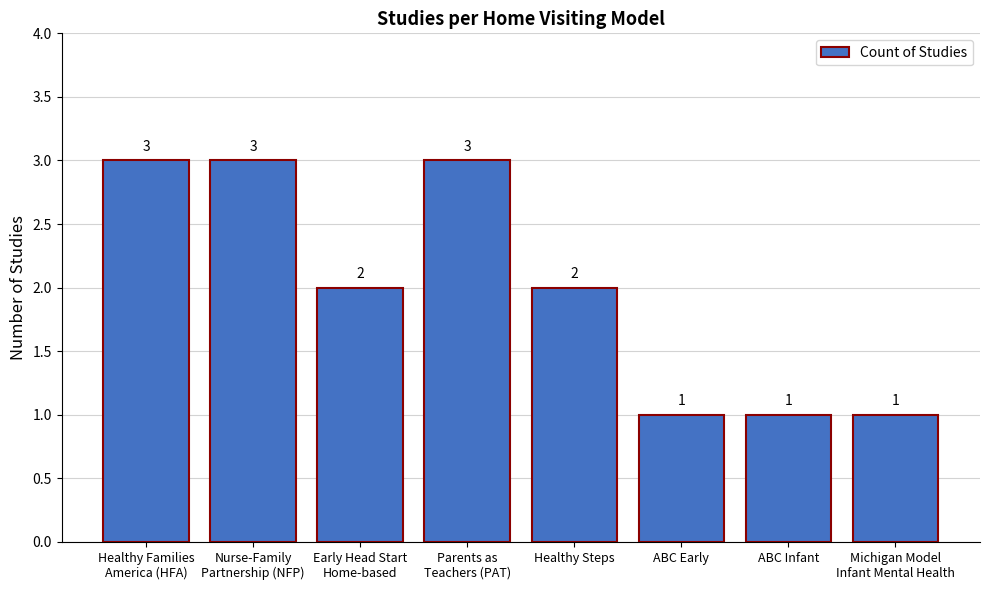

Reading left to right, what are all the values shown in this chart?

3	3	2	3	2	1	1	1